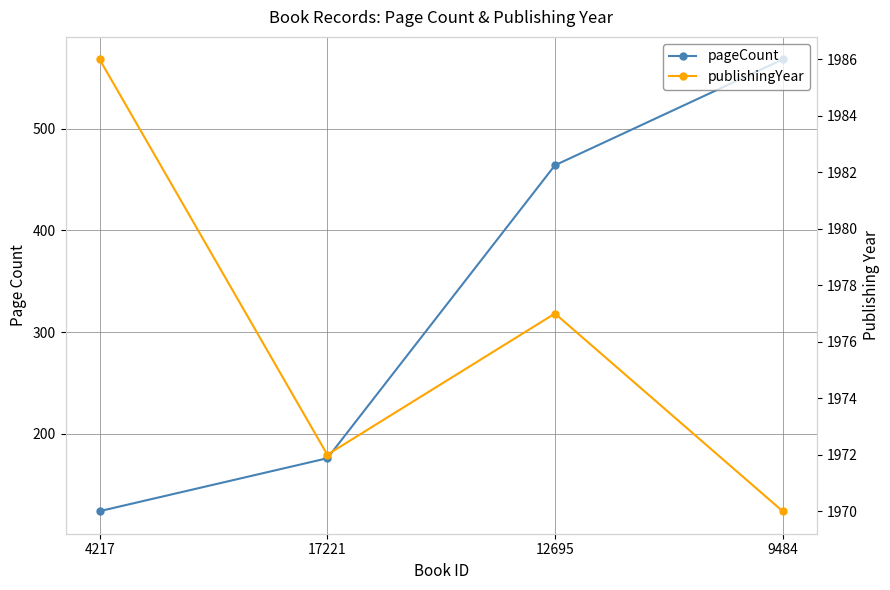

How many data points in publishingYear are above 1977?

1